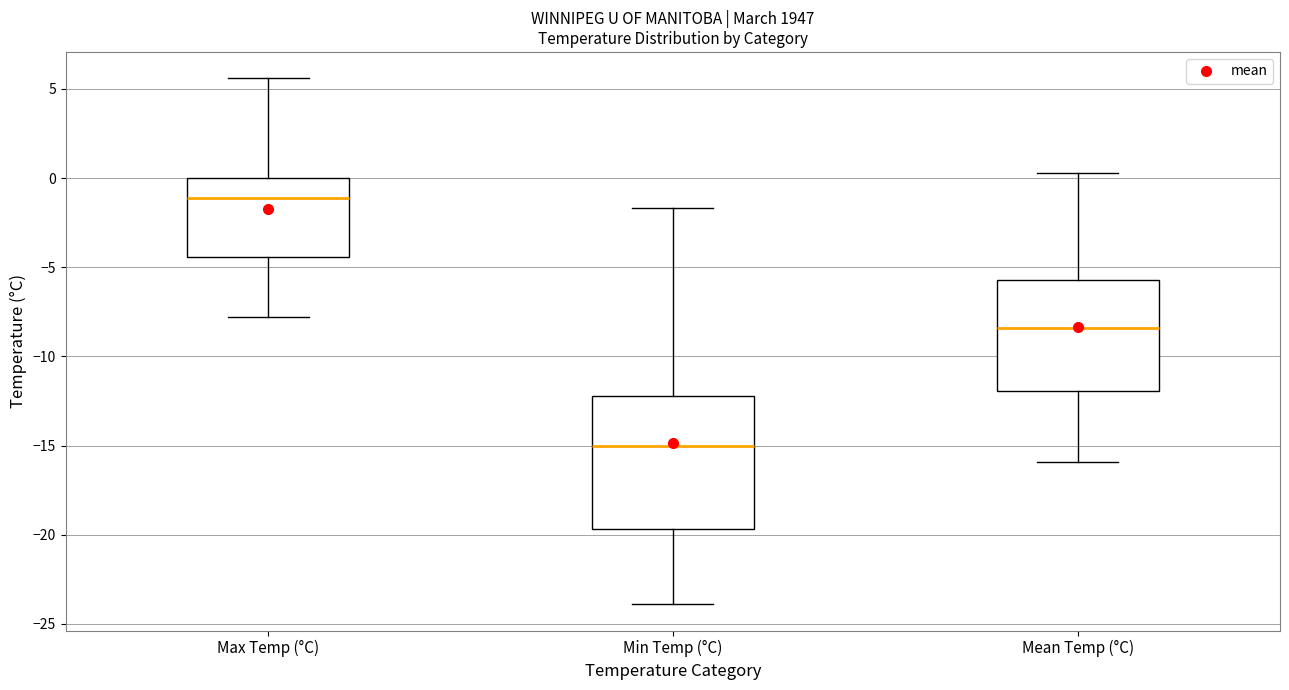

Reading left to right, read every box against the y-axis: the position of its median line, the range the box covers, and the ends of its whiskers. The values are not printed on the chart, so give them approximately, as read against the axis.

Max Temp (°C): median -1.0, box -4.5 to 0.0, whiskers -8.0 to 5.5
Min Temp (°C): median -15.0, box -19.5 to -12.0, whiskers -24.0 to -1.5
Mean Temp (°C): median -8.5, box -12.0 to -5.5, whiskers -16.0 to 0.5